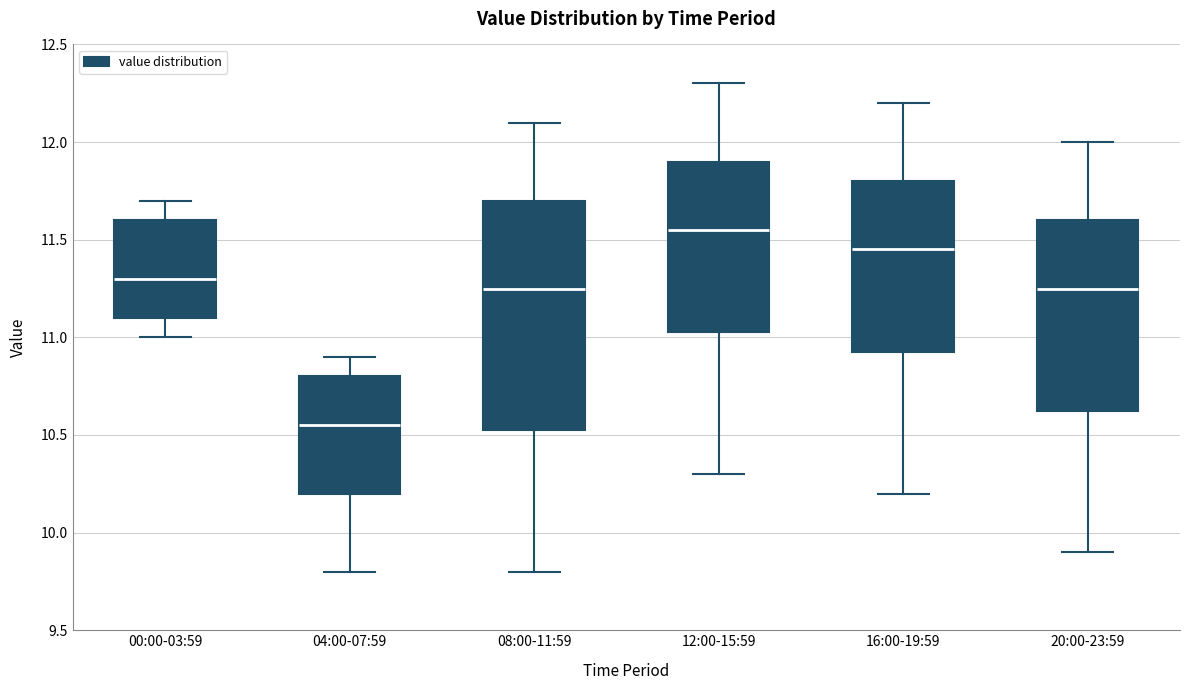

Reading left to right, read every box against the y-axis: the position of its median line, the range the box covers, and the ends of its whiskers. The values are not printed on the chart, so give them approximately, as read against the axis.

00:00-03:59: median 11.30, box 11.10 to 11.60, whiskers 11.00 to 11.70
04:00-07:59: median 10.55, box 10.20 to 10.80, whiskers 9.80 to 10.90
08:00-11:59: median 11.25, box 10.55 to 11.70, whiskers 9.80 to 12.10
12:00-15:59: median 11.55, box 11.05 to 11.90, whiskers 10.30 to 12.30
16:00-19:59: median 11.45, box 10.95 to 11.80, whiskers 10.20 to 12.20
20:00-23:59: median 11.25, box 10.65 to 11.60, whiskers 9.90 to 12.00